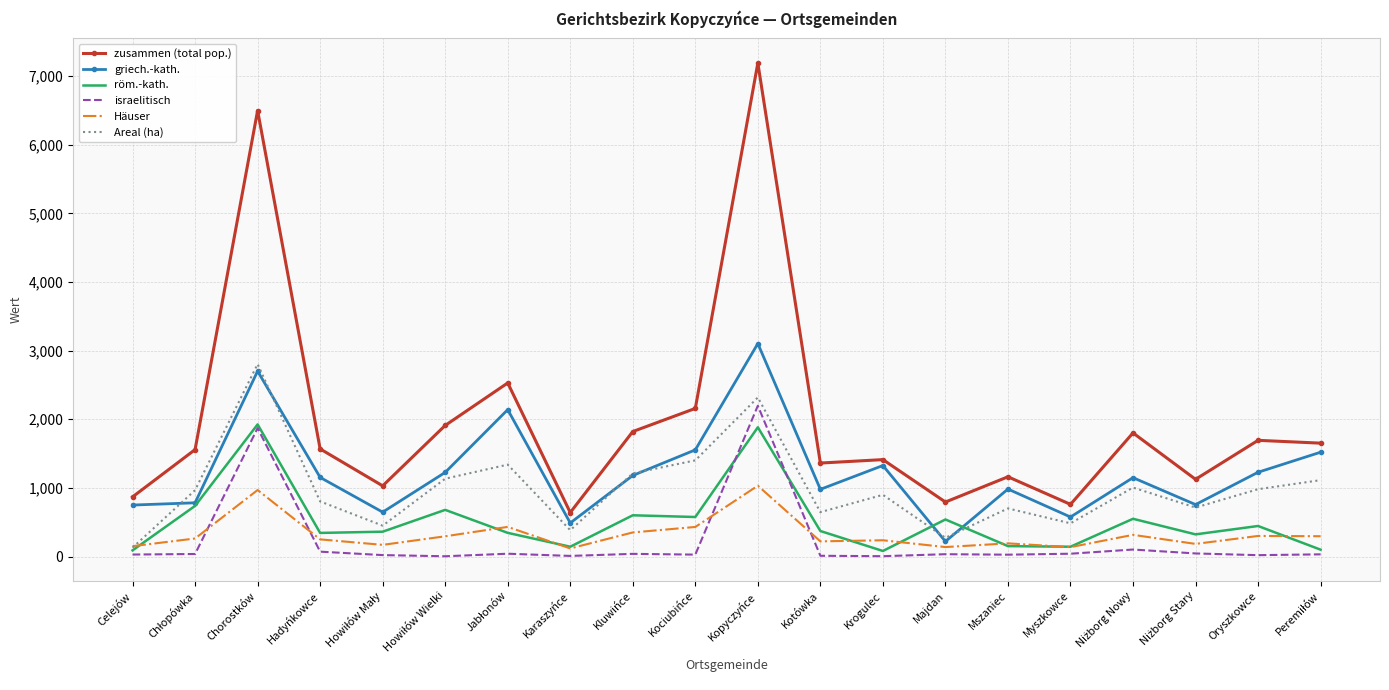

What is the greatest value displayed?

7190